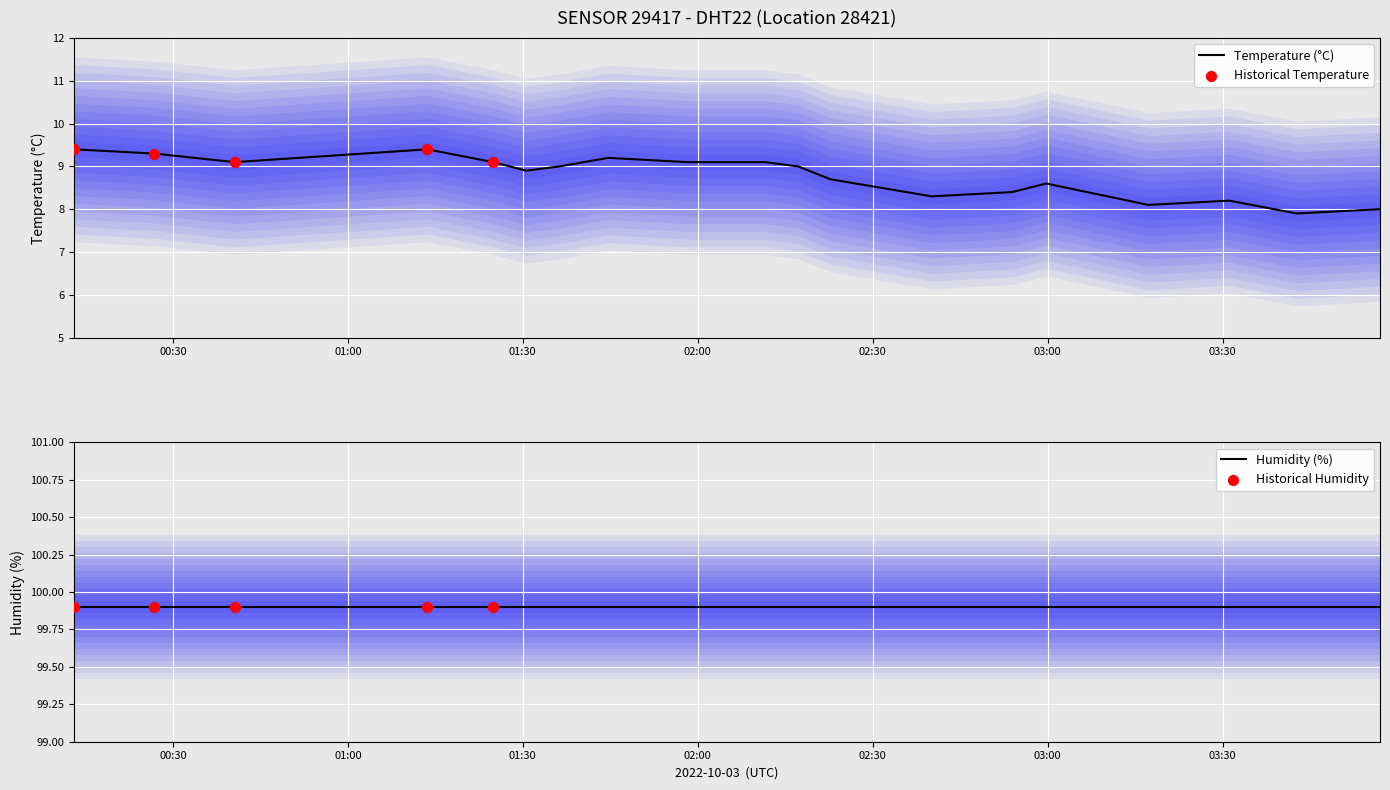

Approximately how many times larger is the value at 01:13 compared to 02:11?

1.0